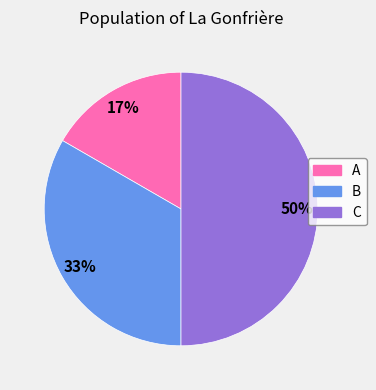

Do B and C together represent more than half of the pie?

Yes